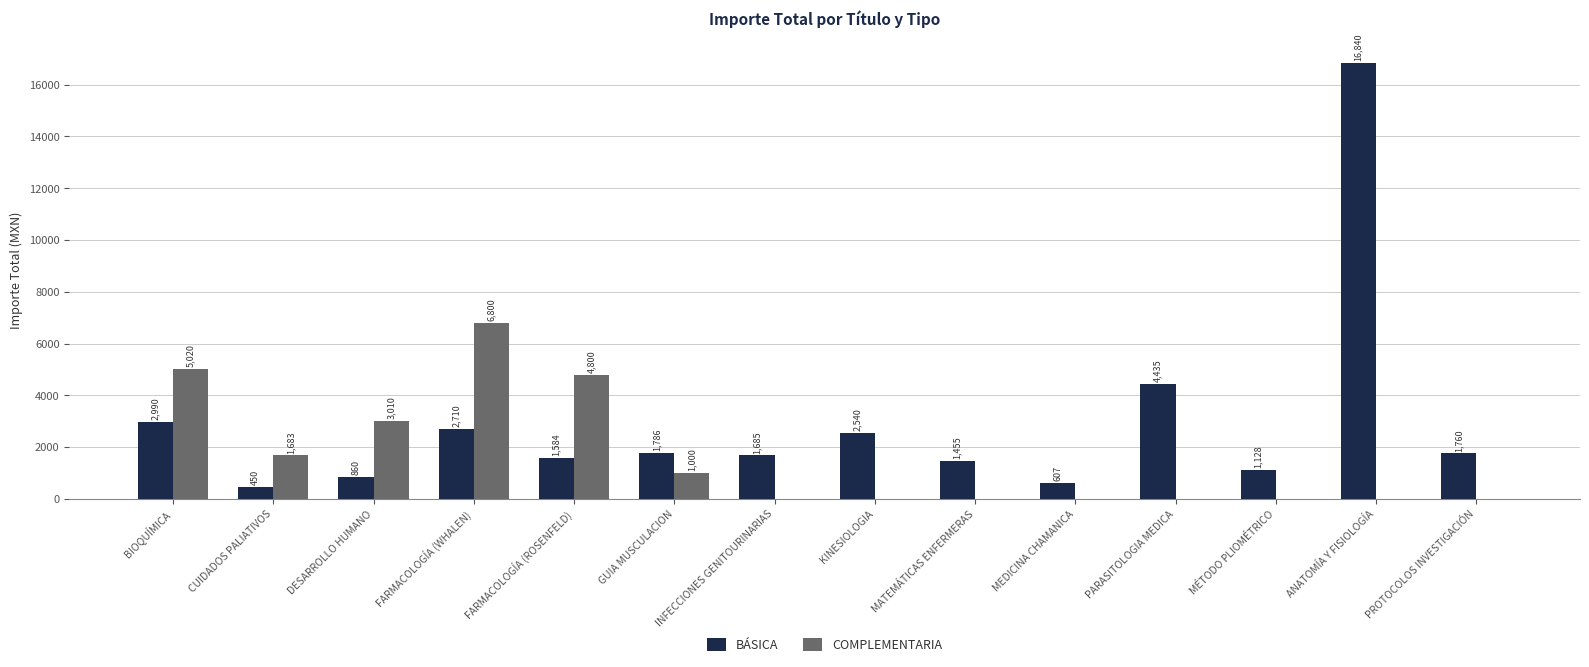

What is the sum of the COMPLEMENTARIA values at DESARROLLO HUMANO and PROTOCOLOS INVESTIGACIÓN?

3010.0